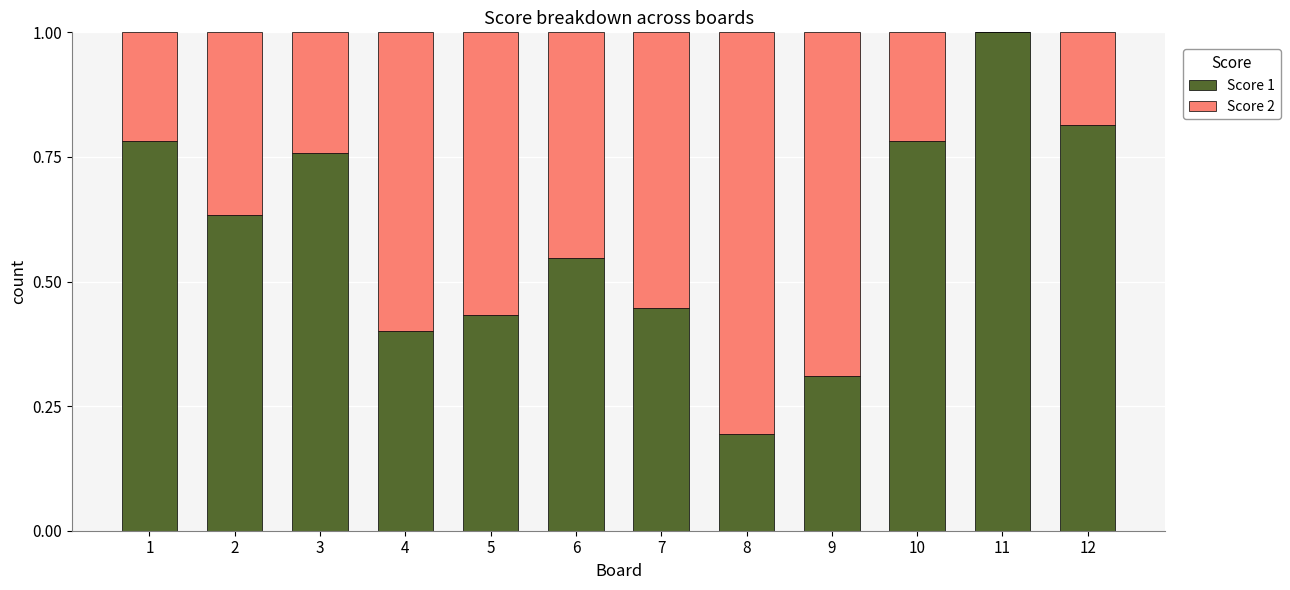

How many series are shown in this chart?

2